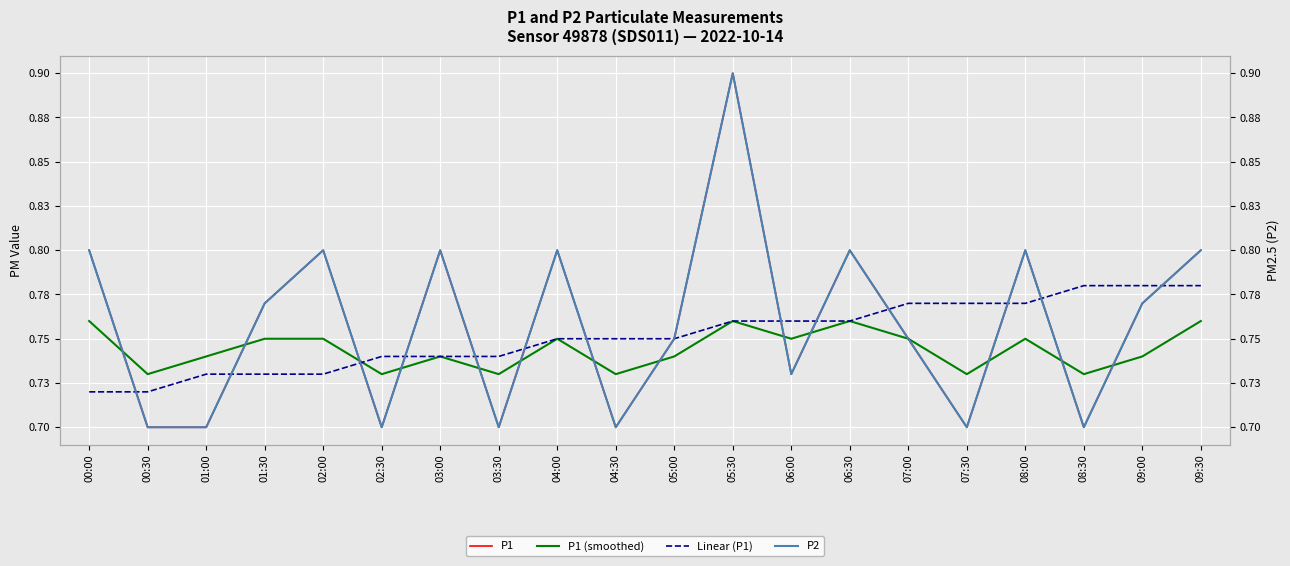

The value of Linear (P1) at 08:00 is 0.3. True or false?

False